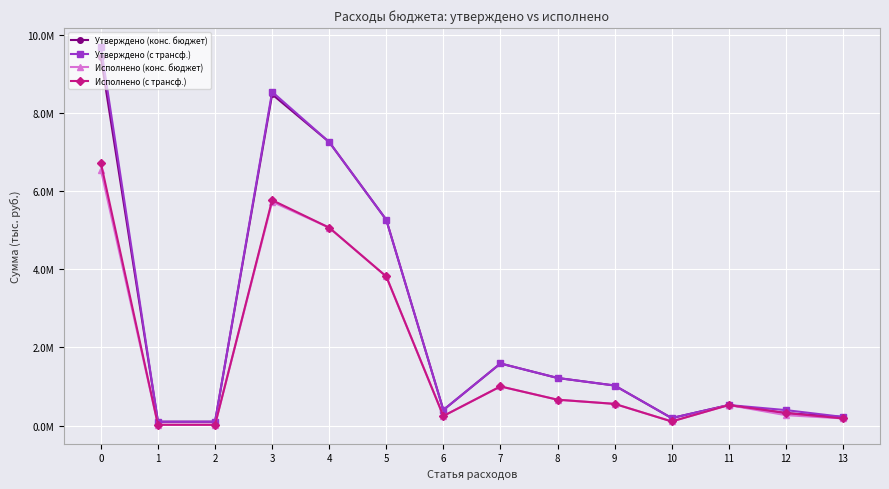

Reading right to left, list all the values displayed in this chart.

Утверждено (конс. бюджет): 222459.5	319659.5	526800.0	193200.0	1026500.0	1219700.0	1590600.0	400000.0	5267200.0	7257800.0	8478500.0	100000.0	100000.0	9424959.5
Утверждено (с трансф.): 222459.5	397159.5	526800.0	193200.0	1026500.0	1219700.0	1590600.0	400000.0	5267200.0	7257800.0	8541900.0	100000.0	100000.0	9692359.5
Исполнено (конс. бюджет): 184146.2	267146.2	526800.0	107000.2	556465.3	663465.6	1002877.3	246567.9	3816826.0	5066271.2	5729977.8	21484.7	21484.7	6545408.7
Исполнено (с трансф.): 184146.2	324333.0	526800.0	107000.2	556465.3	663465.6	1002877.3	246567.9	3816826.0	5066271.2	5770648.1	21484.7	21484.7	6720857.3